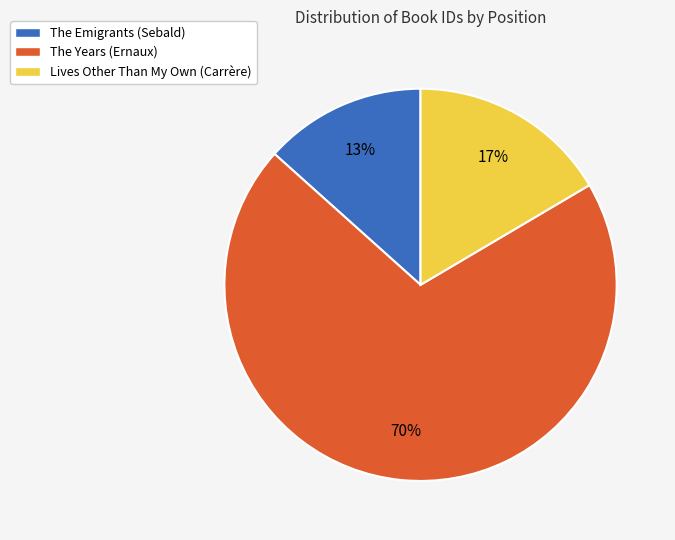

To the nearest percent, what is the difference between the largest and smallest slice percentages?

57%